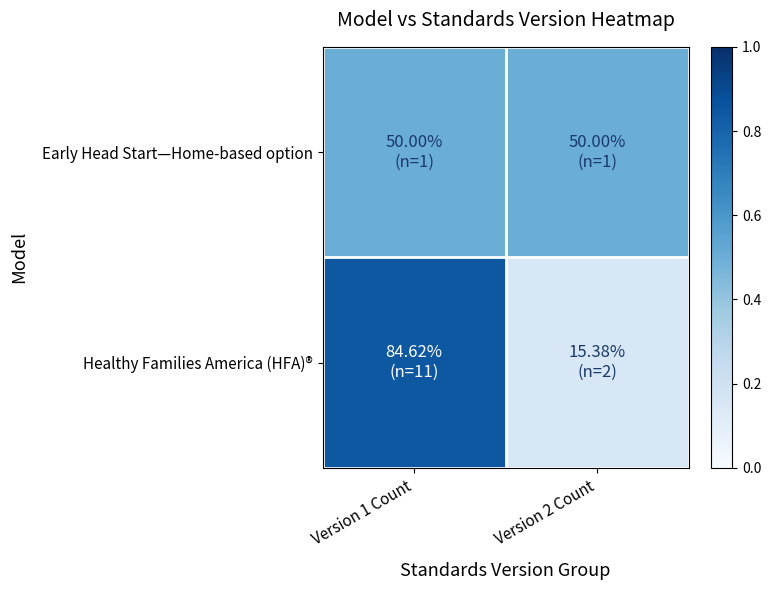

Reading left to right, what are all the values shown in this chart?

Healthy Families America (HFA)®: Version 1 Count=0.8	Version 2 Count=0.2
Early Head Start—Home-based option: Version 1 Count=0.5	Version 2 Count=0.5